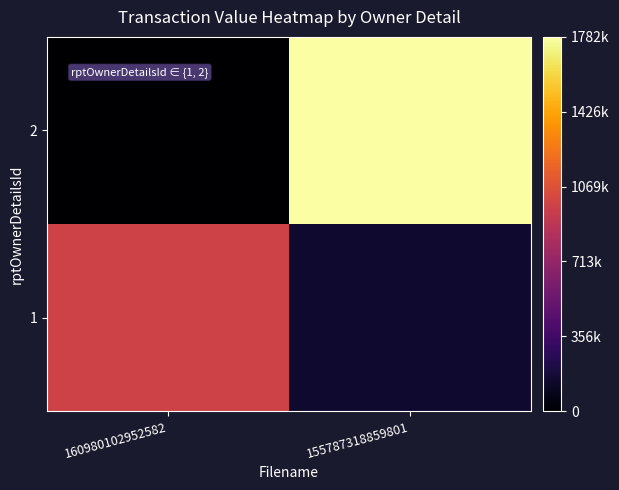

How many series are shown in this chart?

2